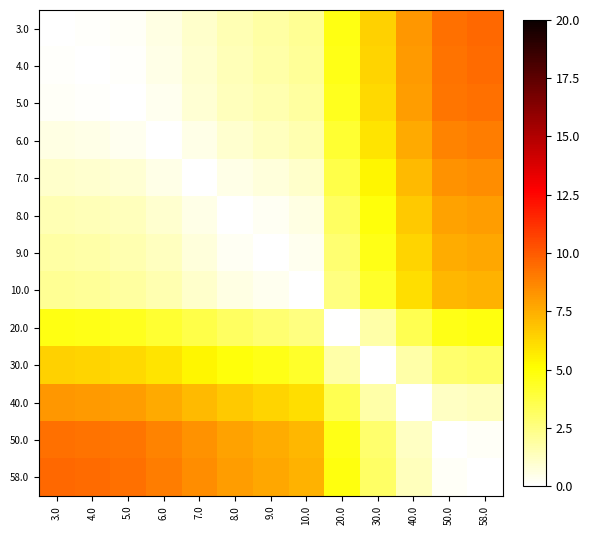

Between 40.0 and 7.0, which is larger?

40.0